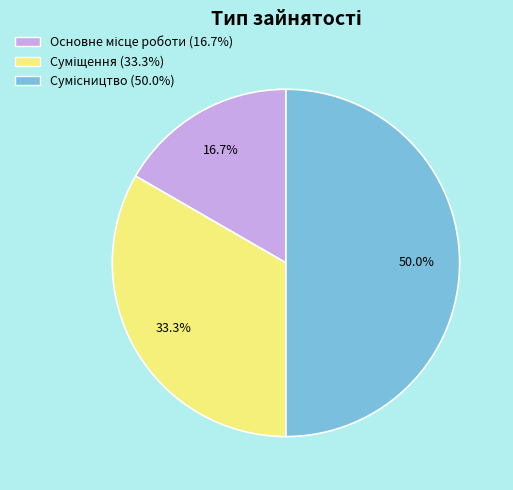

How many slices are in this pie chart?

3